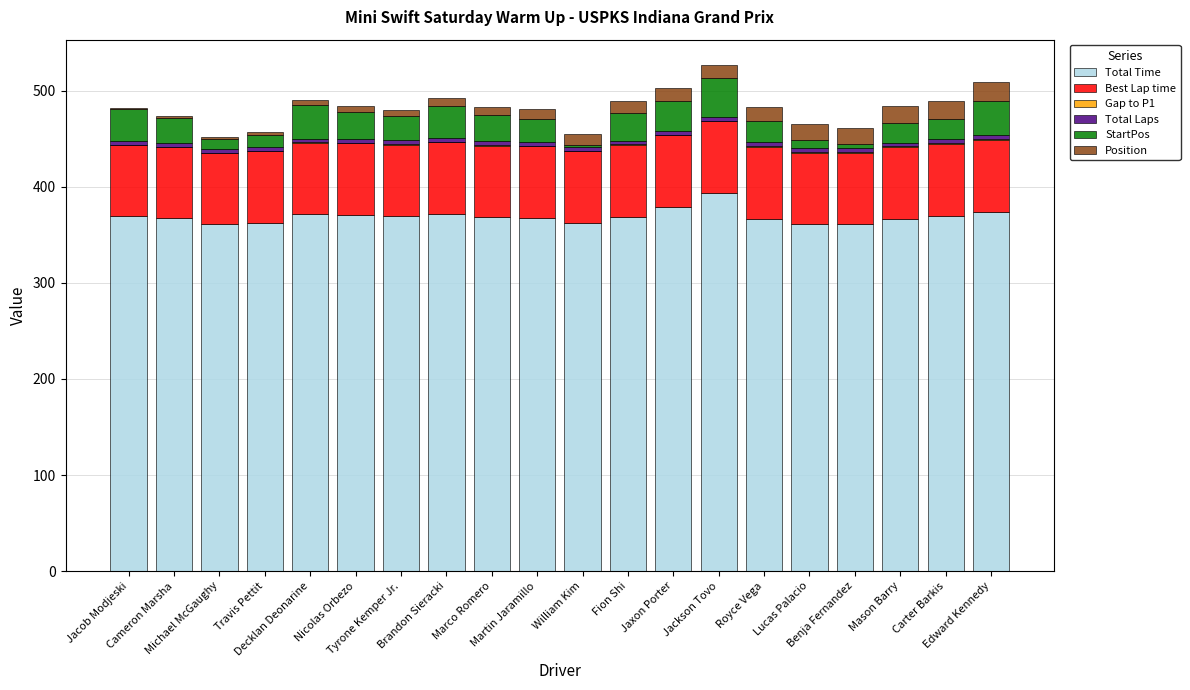

What is the difference between the second highest and minimum values in the StartPos series?

34.0